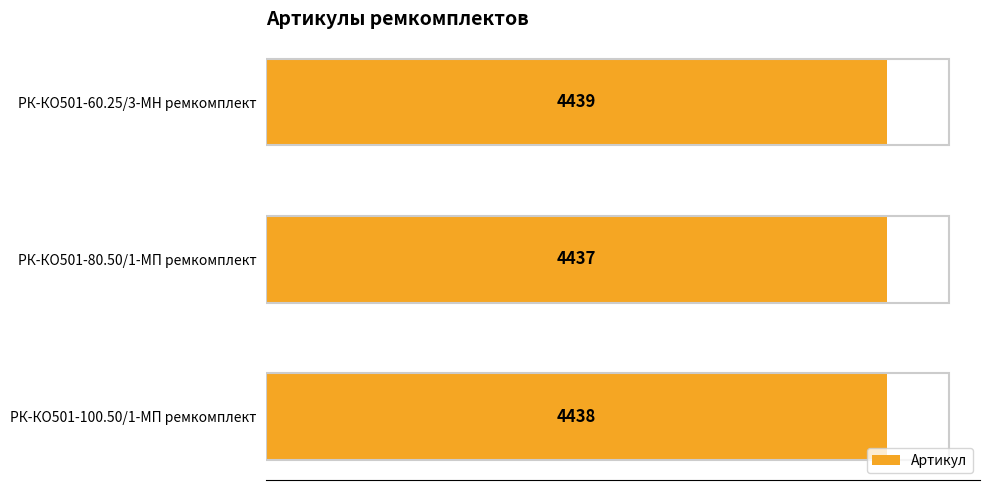

What is the value of the 3rd bar from the left?

4439